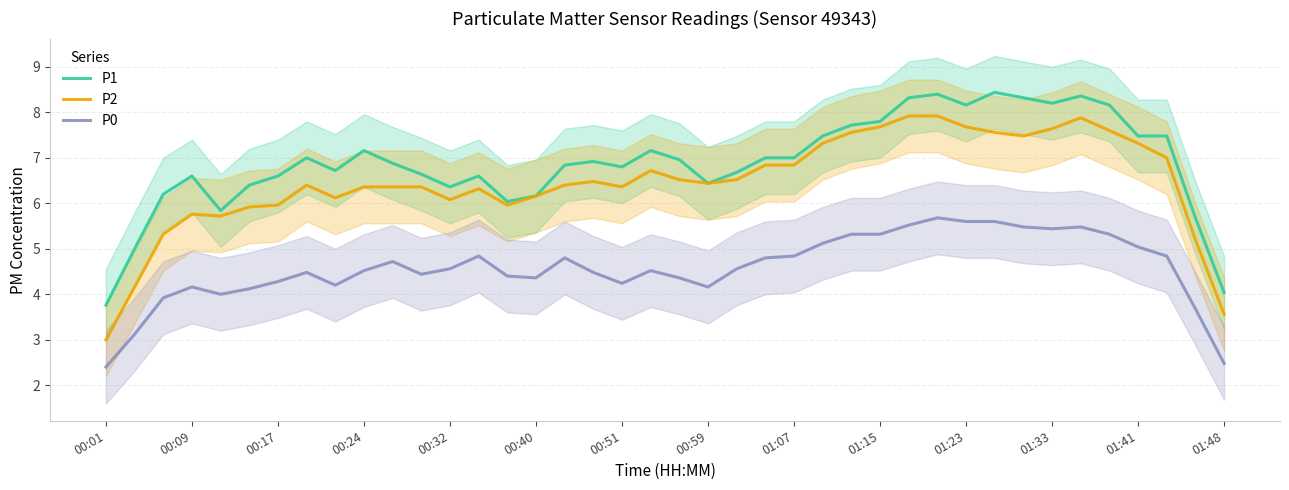

What are all the series names shown in the legend?

P1, P2, P0